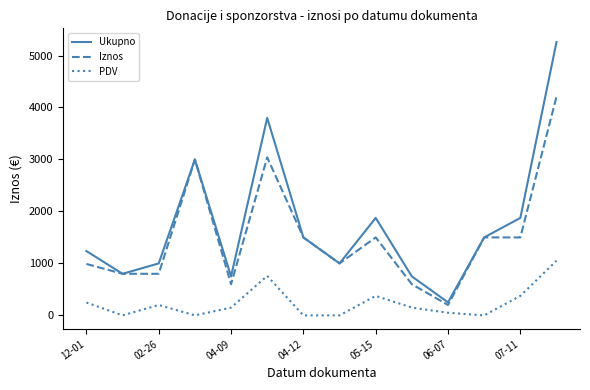

What is the maximum value shown in the chart?

5260.0